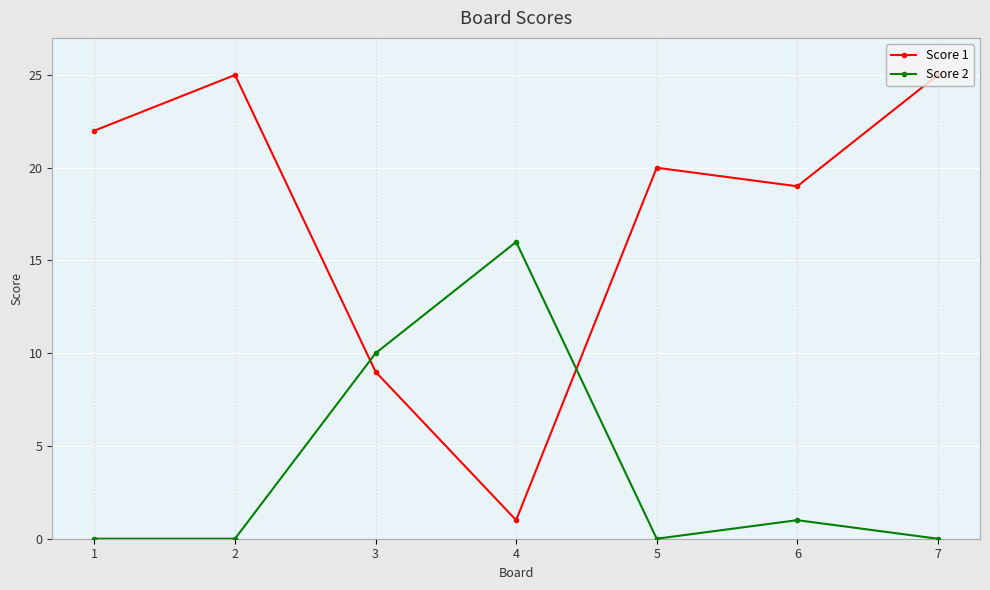

Is the value of Score 1 at 1 greater than the value of Score 2 at 6?

Yes